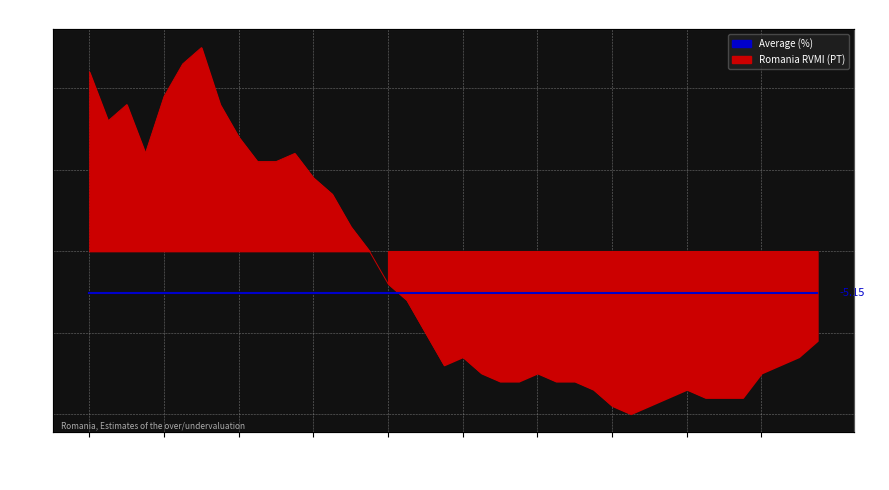

What is the label of the 30th point from the left?

2014-Q2